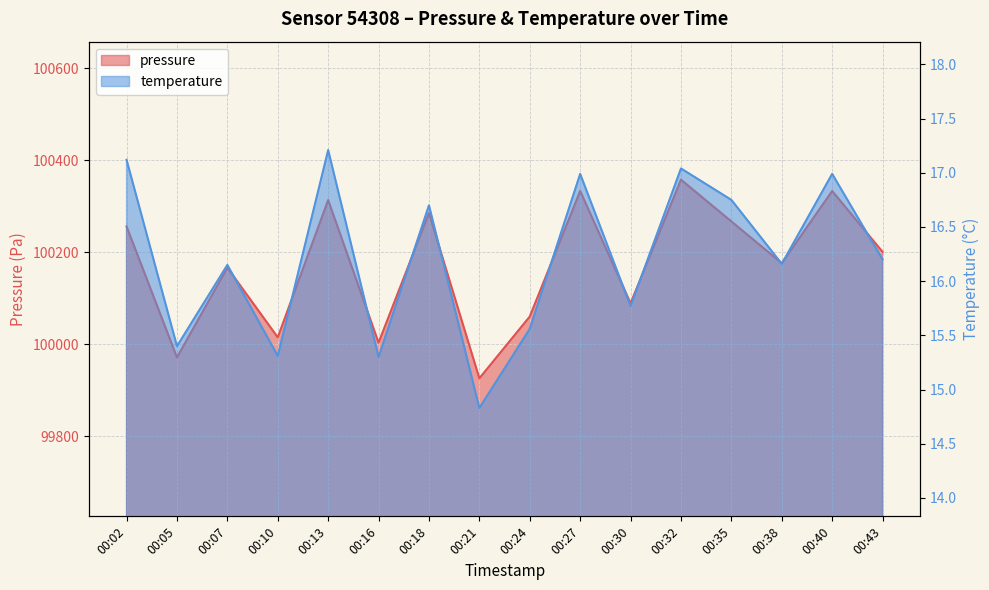

What is the difference between the pressure values at 00:35 and 00:38?

90.9